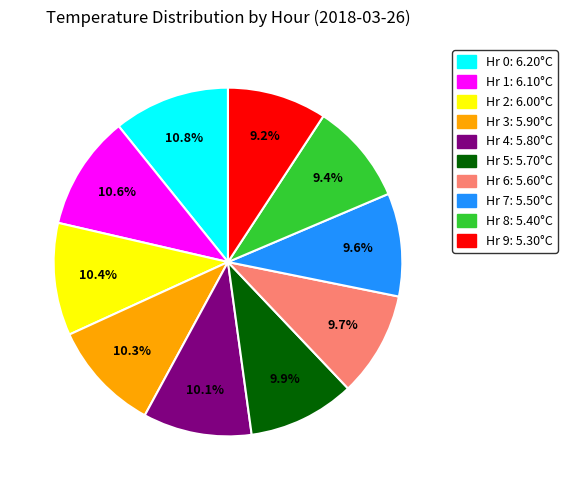

Approximately how many times larger is the value at Hr 4: 5.80°C compared to Hr 0: 6.20°C?

0.9